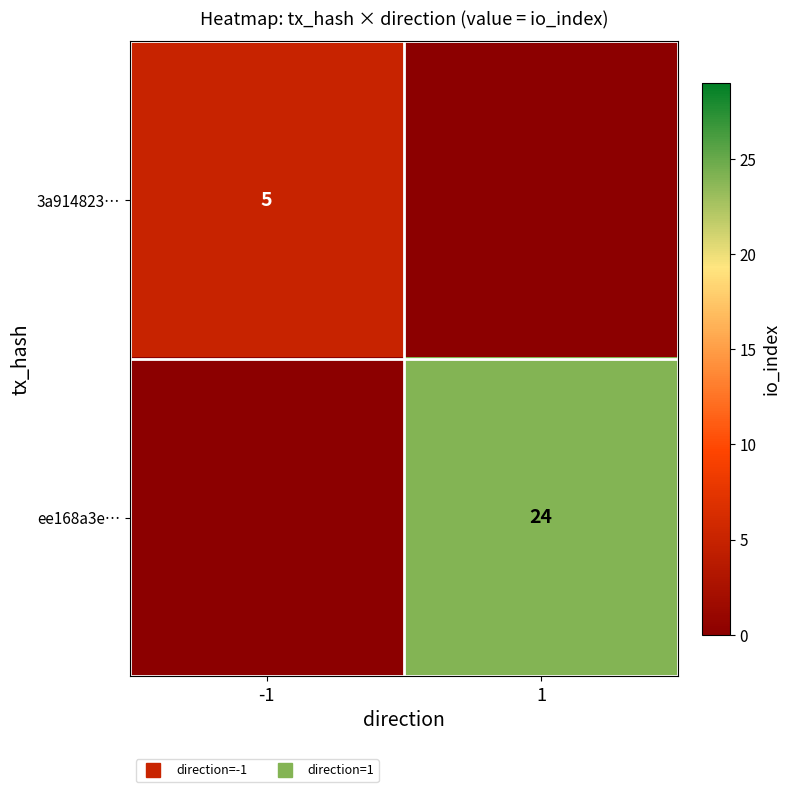

What is the spread (max minus min) of values at -1?

5